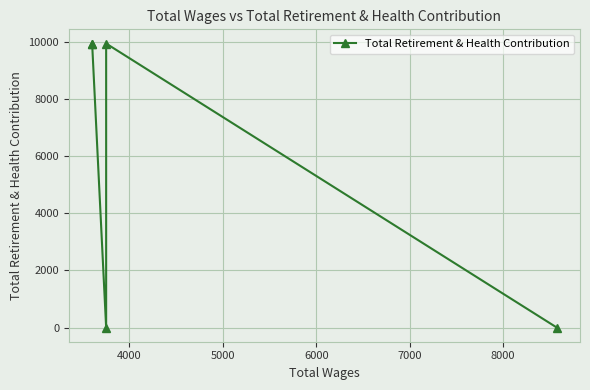

Between 6000 and 7000, which is larger?

6000